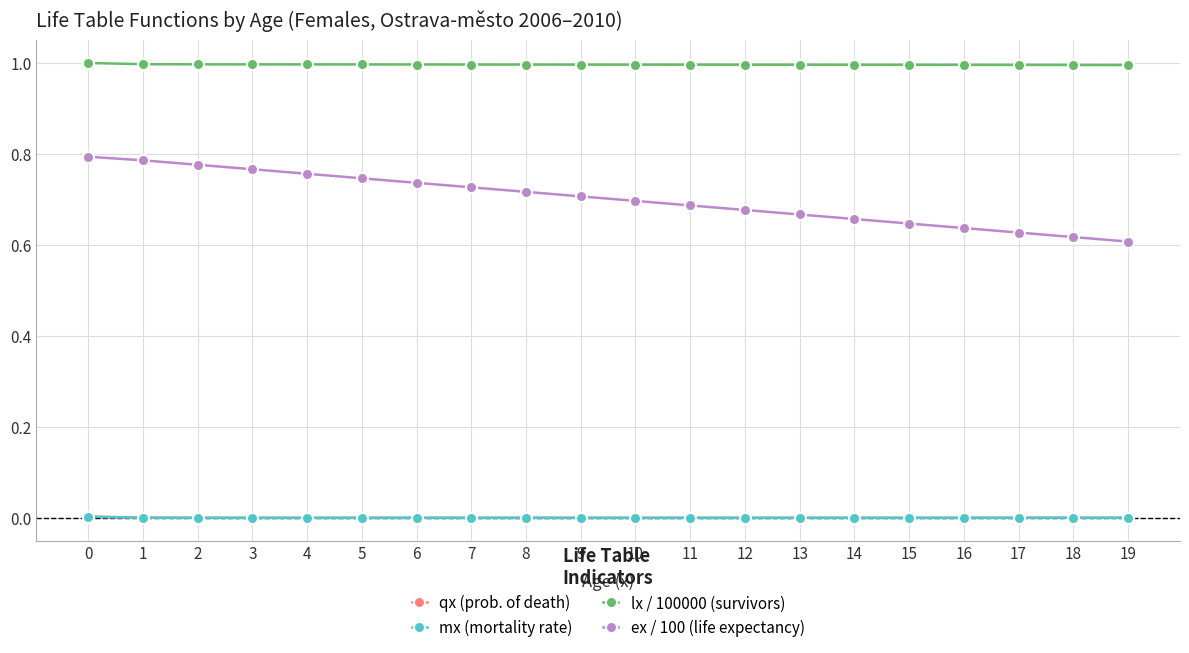

Is the value of qx (prob. of death) at 11 greater than the value of ex / 100 (life expectancy) at 0?

No